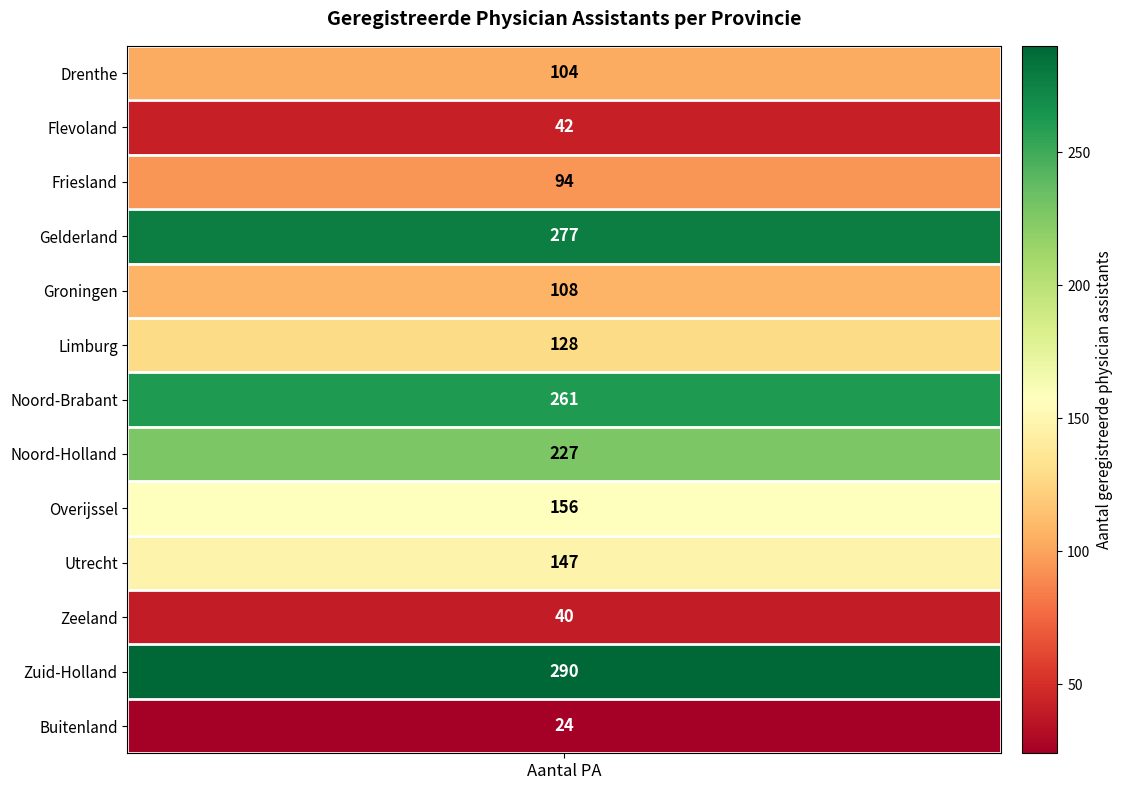

Reading left to right, transcribe all the data shown in this chart.

Drenthe=104	Flevoland=42	Friesland=94	Gelderland=277	Groningen=108	Limburg=128	Noord-Brabant=261	Noord-Holland=227	Overijssel=156	Utrecht=147	Zeeland=40	Zuid-Holland=290	Buitenland=24